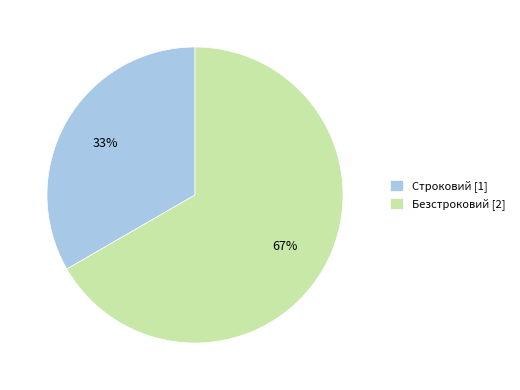

Is Безстроковий the majority of the pie?

Yes